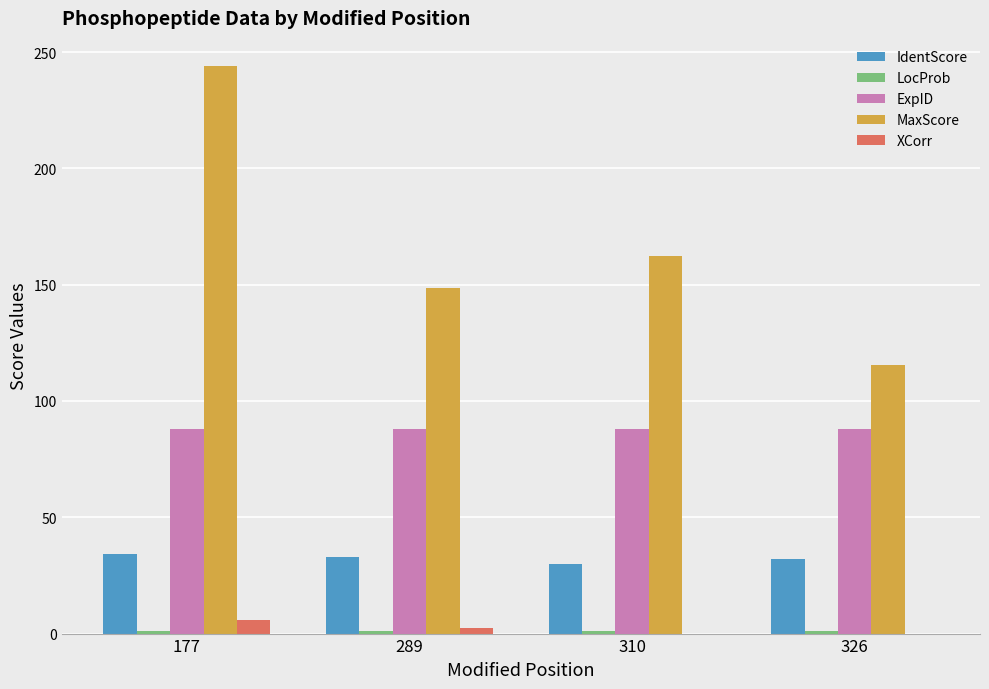

At which category is the sum across all series the highest?

177